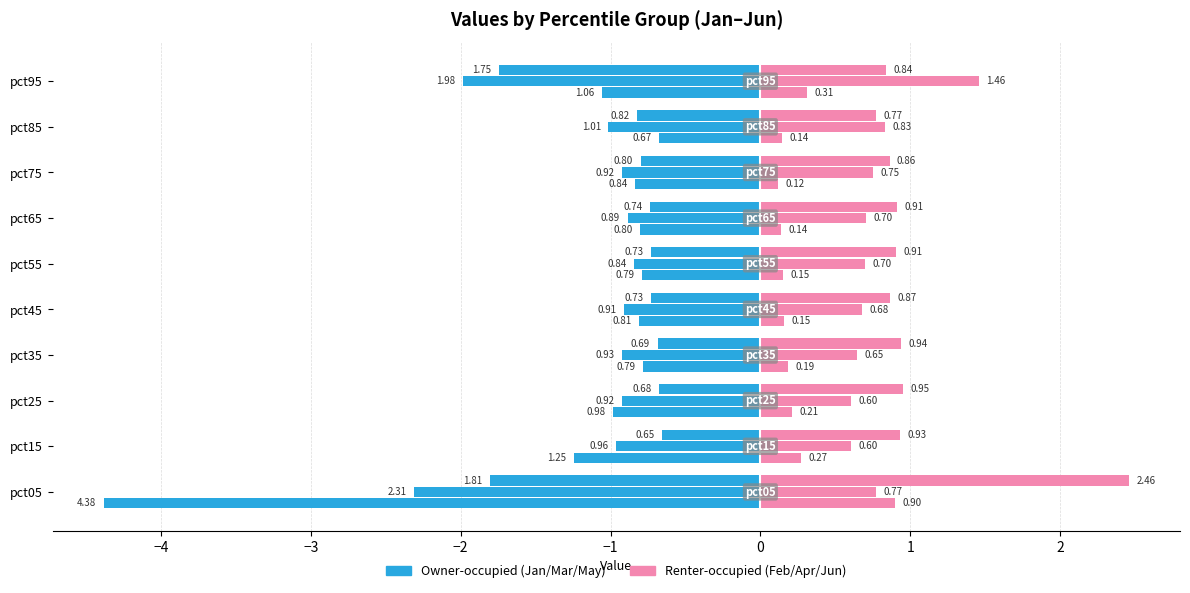

What is the difference between the maximum and minimum values in the Feb series?

0.8